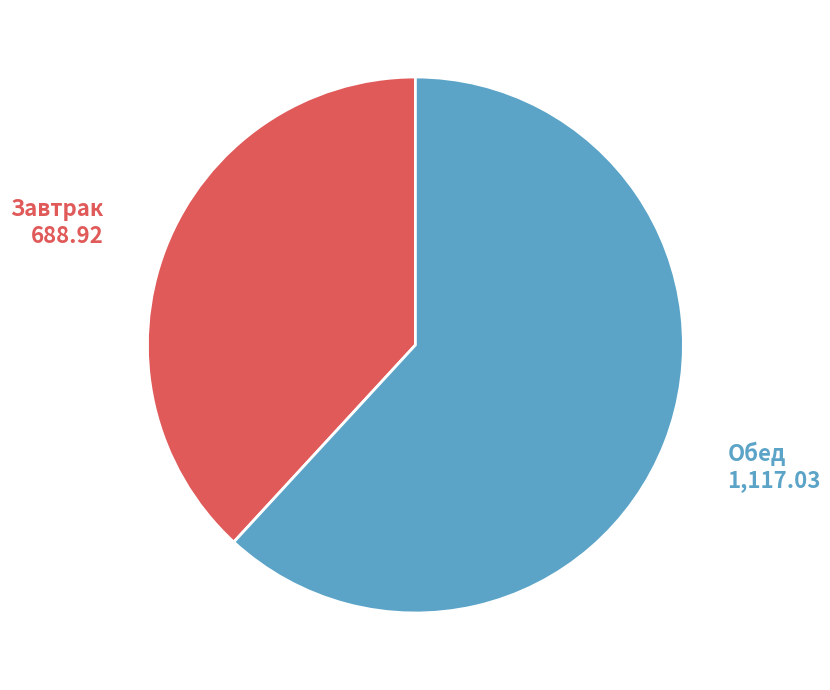

Is there any slice that represents more than half of the pie?

Yes